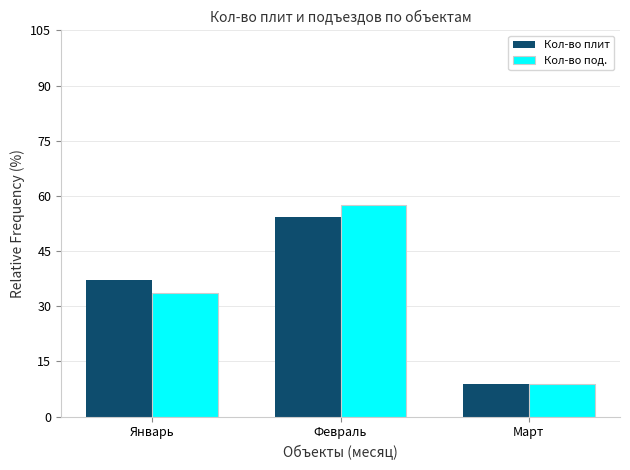

What position from the left is Январь?

1